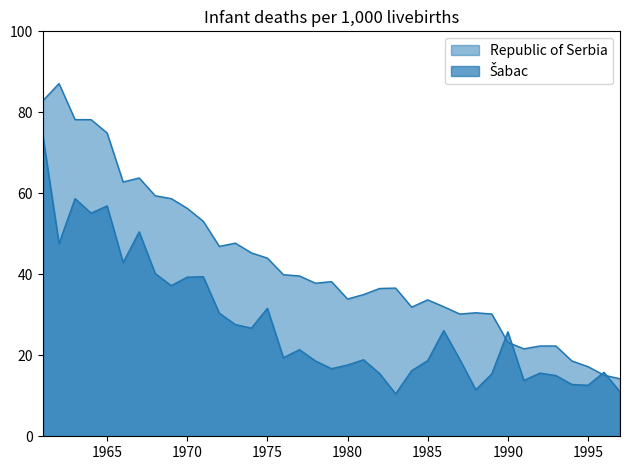

What are all the series names shown in the legend?

Šabac, Republic of Serbia